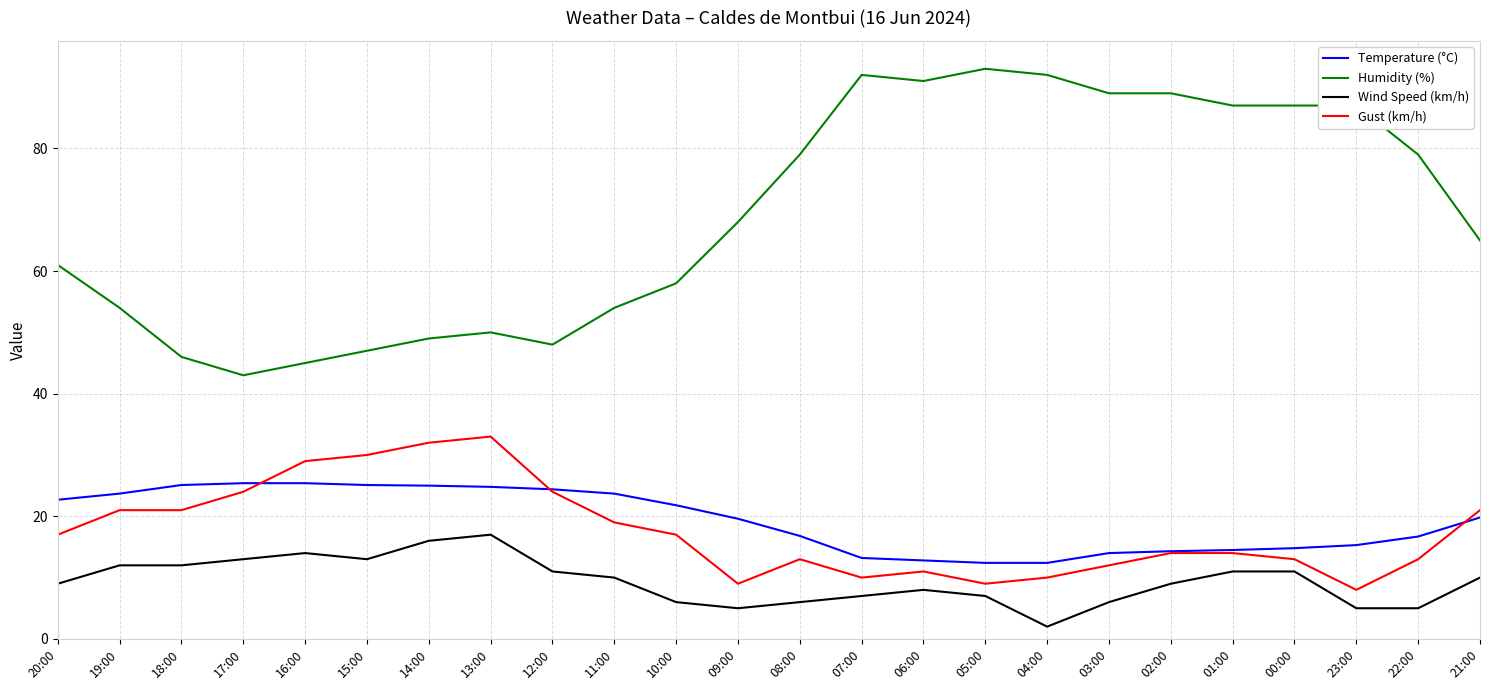

What is the difference between the Temperature (°C) values at 05:00 and 09:00?

7.2